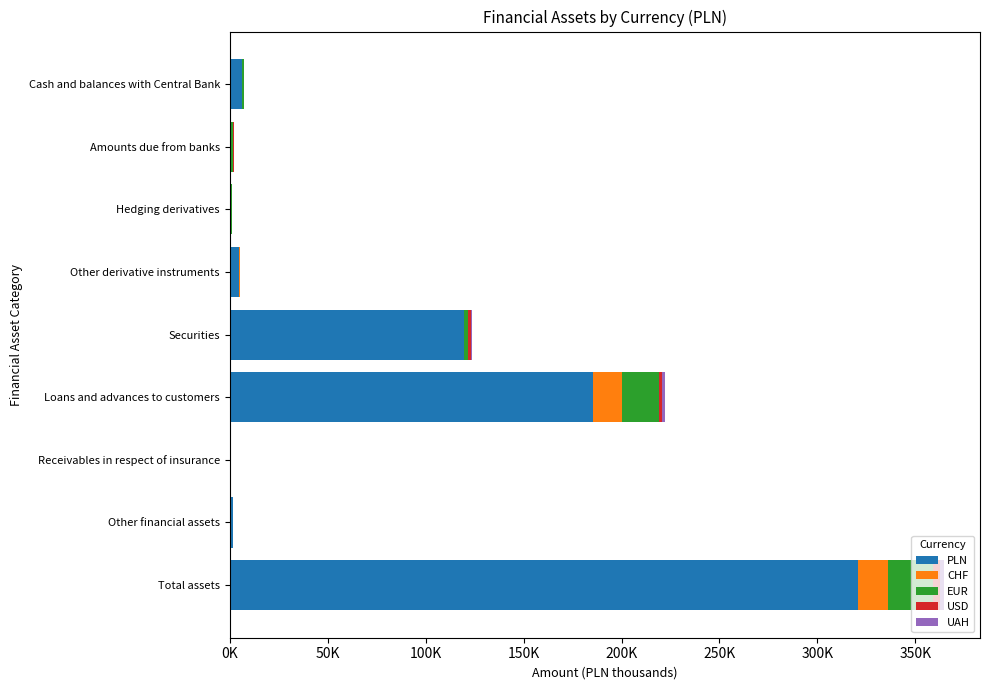

What are all the series names shown in the legend?

PLN, CHF, EUR, USD, UAH